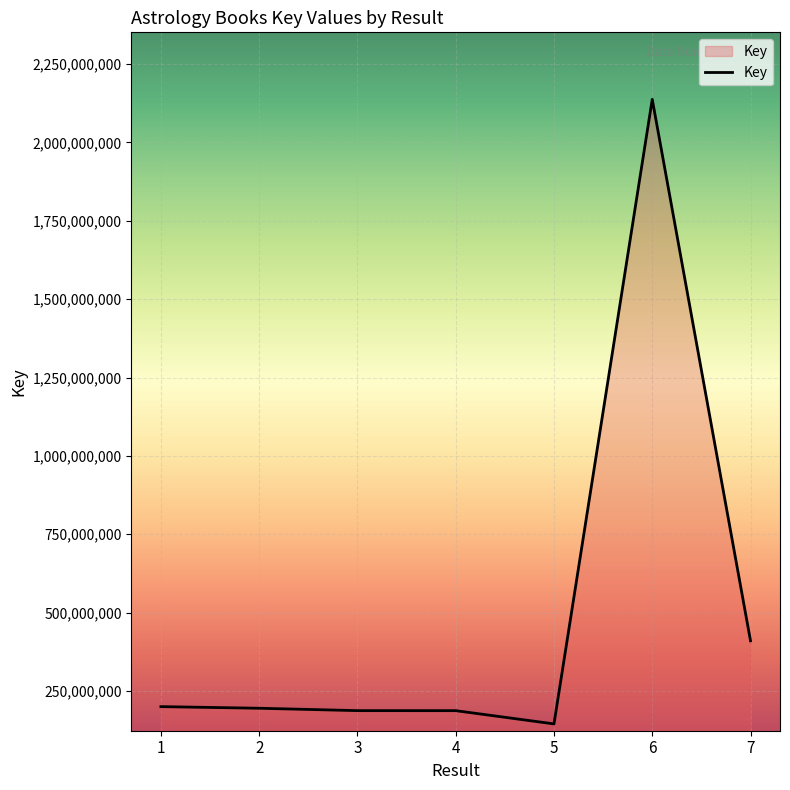

What is the average value?

494640042